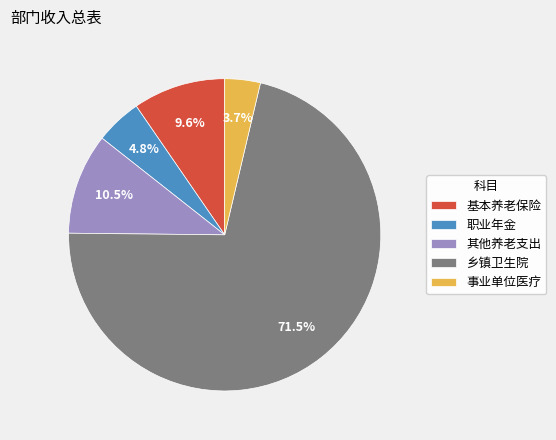

To the nearest percent, what is the average slice percentage?

20%